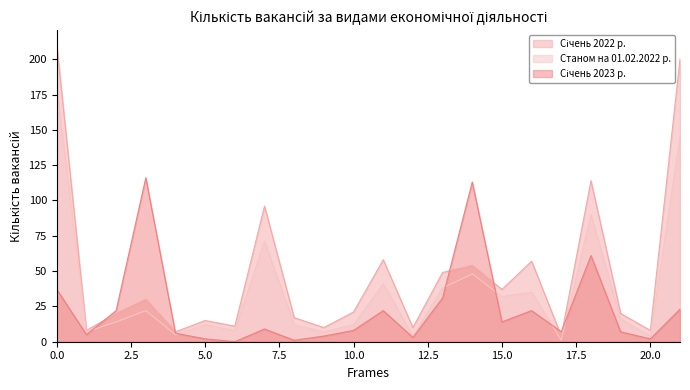

Is it true that Станом на 01.02.2022 р. equals 12 at 5.0?

True